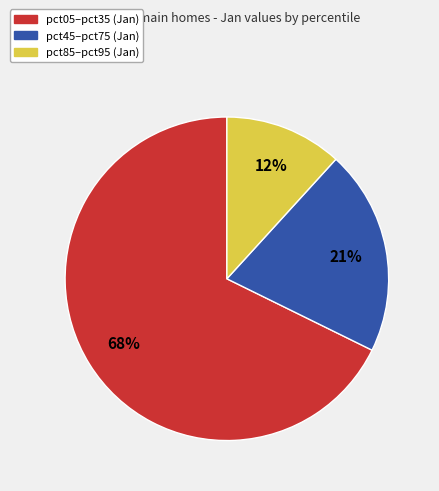

Is there a majority slice in this chart?

Yes